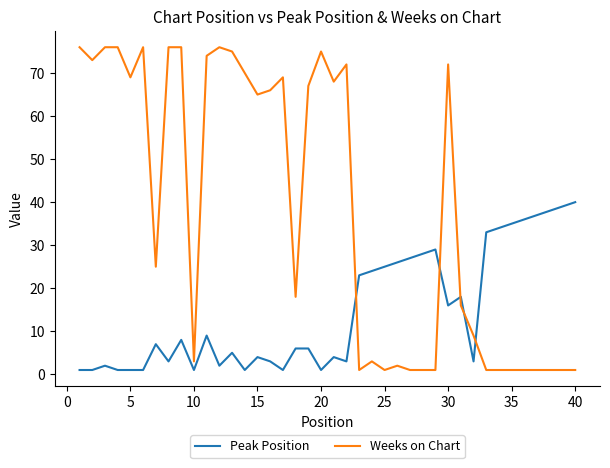

True or false: Peak Position and Weeks on Chart intersect in this chart.

True